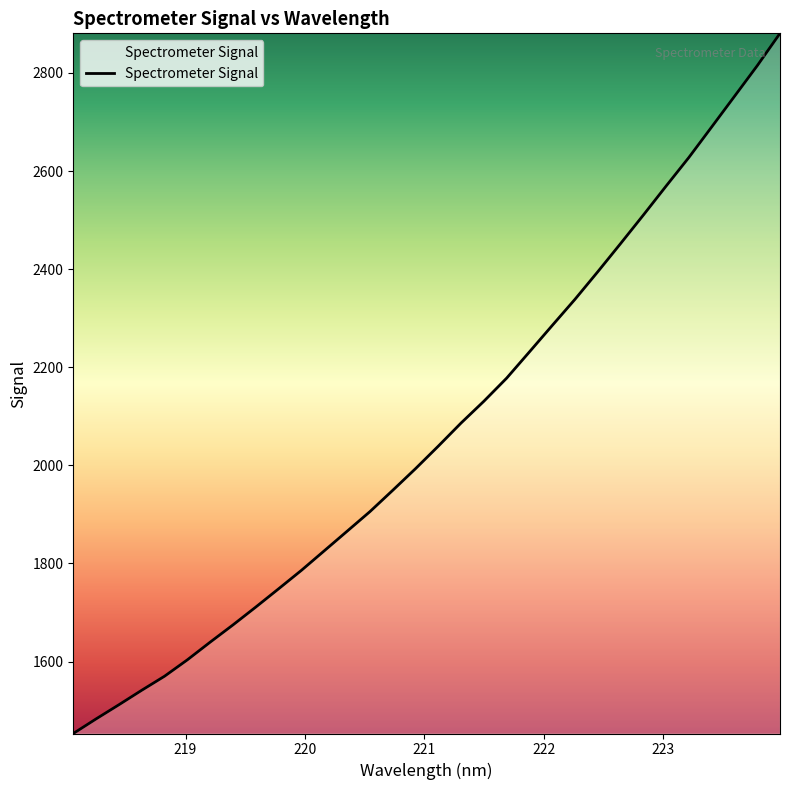

What is the greatest value displayed?

2880.7